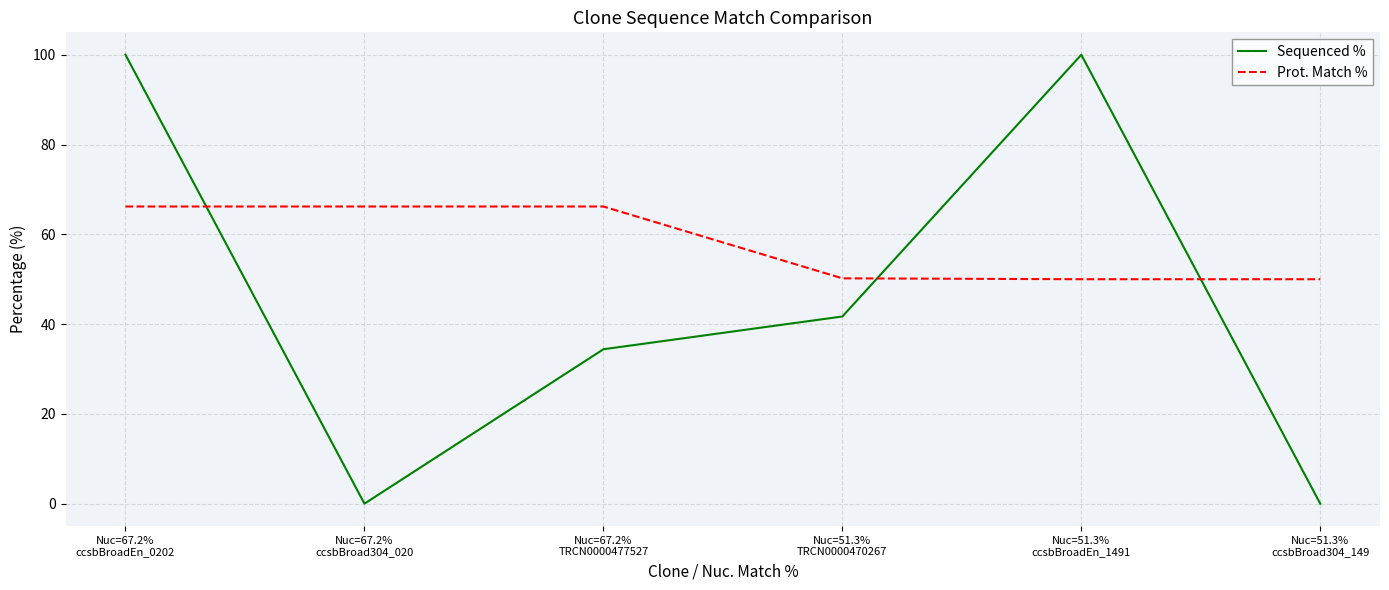

Which series has the largest range (max minus min)?

Sequenced %